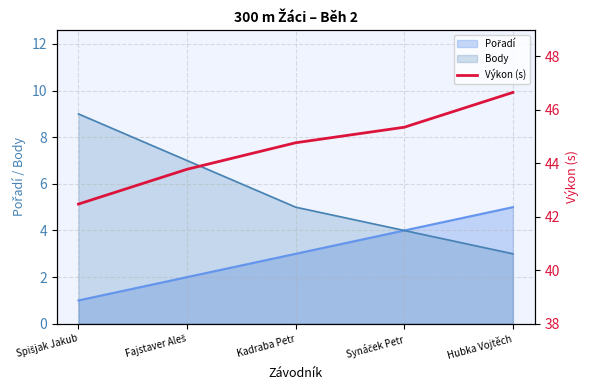

What position from the left is Kadraba Petr?

3